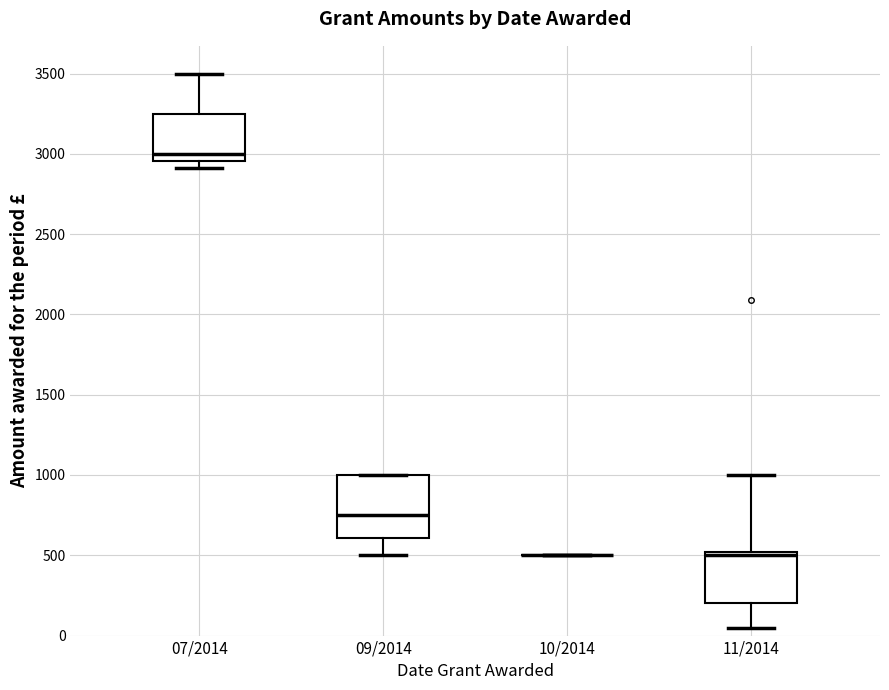

Reading left to right, transcribe this box plot: for each box, give where its median line is, the range the box spans, and where its two whiskers end, as read against the y-axis. The values are not printed on the chart, so give them approximately, as read against the axis.

07/2014: median 3000, box 2950 to 3250, whiskers 2900 to 3500
09/2014: median 750, box 600 to 1000, whiskers 500 to 1000
10/2014: box collapsed to a line at 500, whiskers 500 to 500
11/2014: median 500 (just below the box's upper edge), box 200 to 500, whiskers 50 to 1000